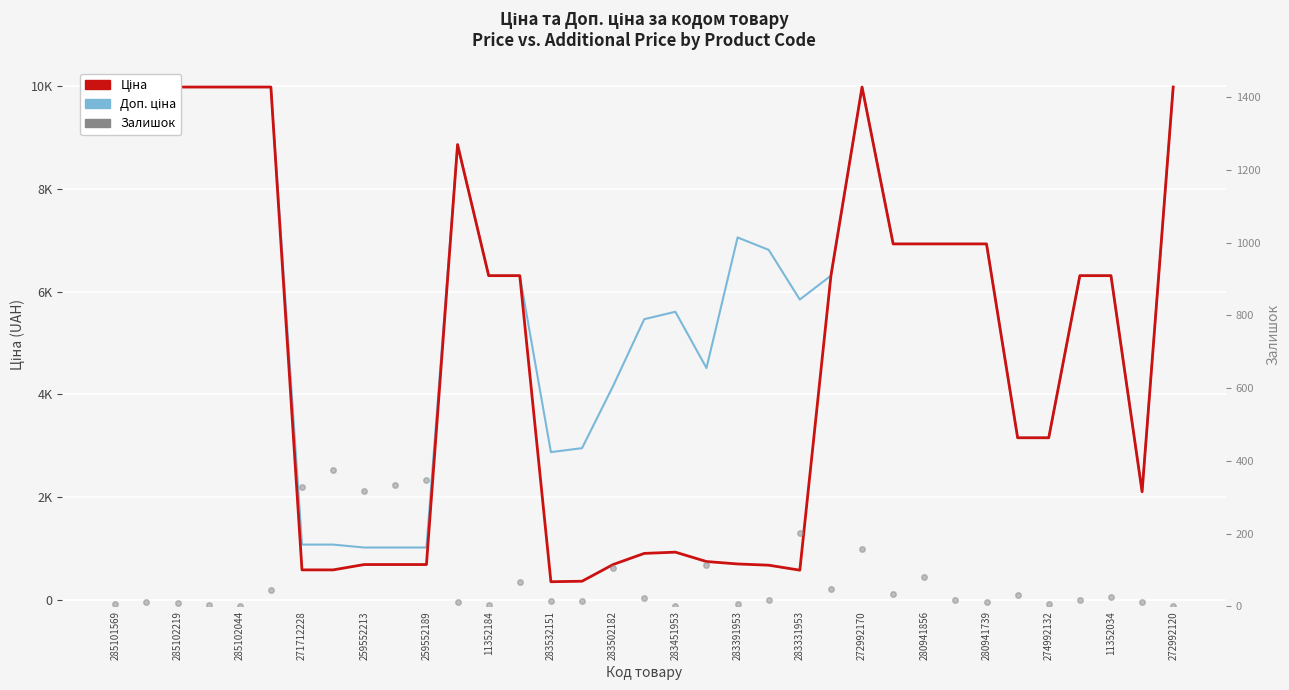

True or false: Ціна has a value of 6308.8 at 11352034.

True